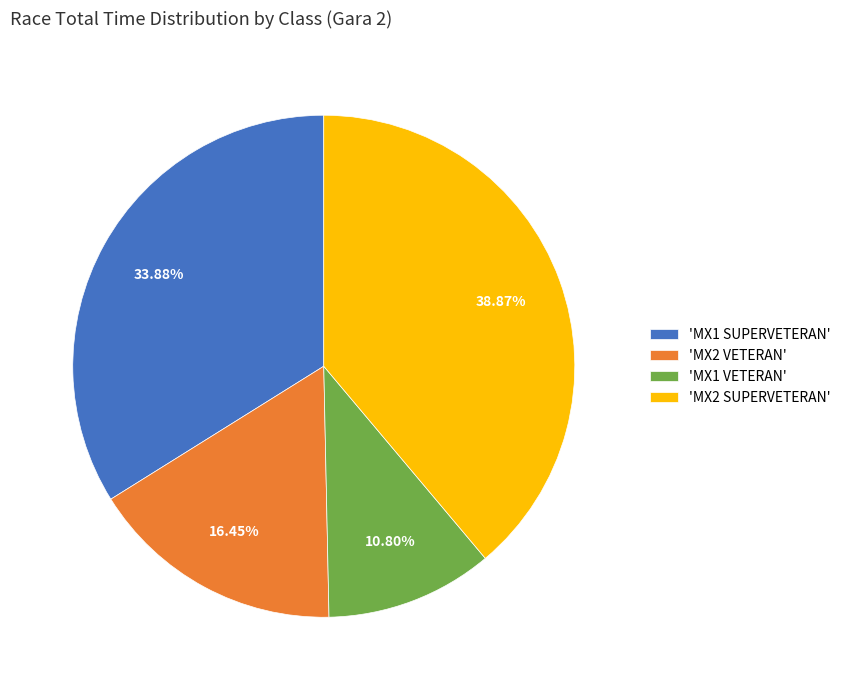

Does 'MX1 SUPERVETERAN' represent more than half of the total?

No